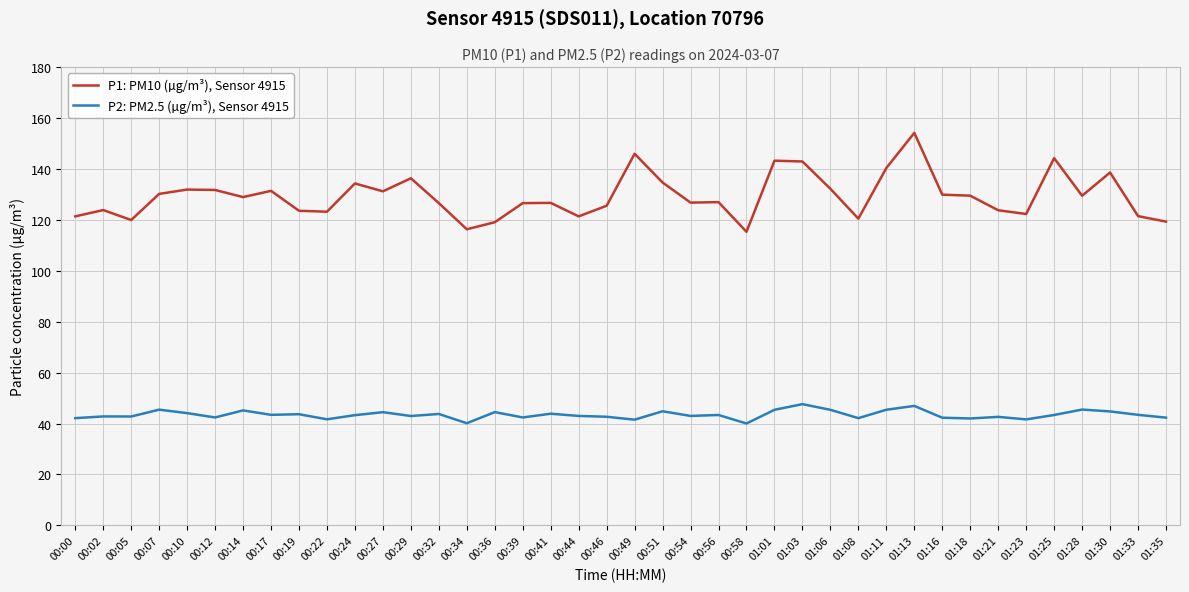

What is the smallest value displayed?

40.0